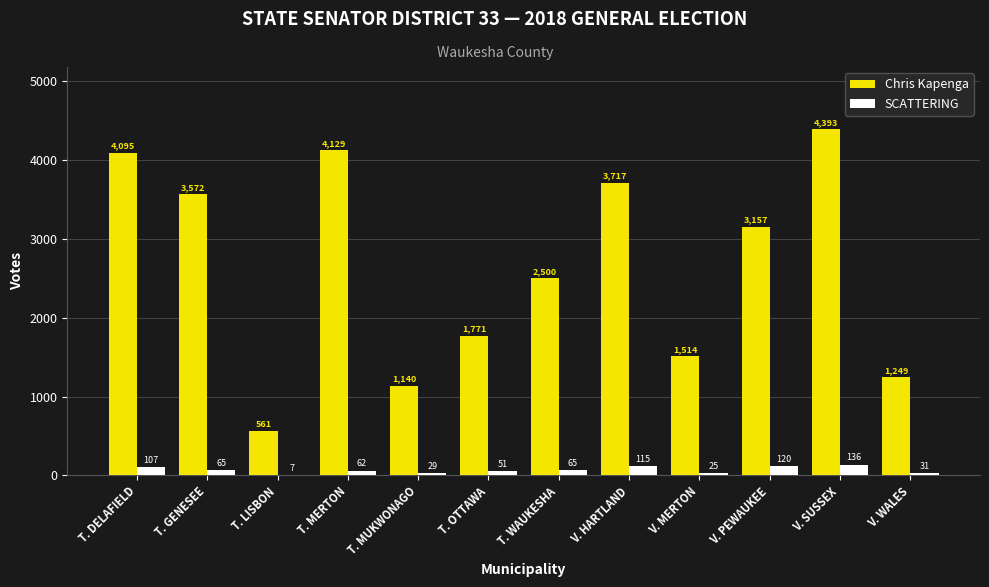

How many groups of bars are there?

12